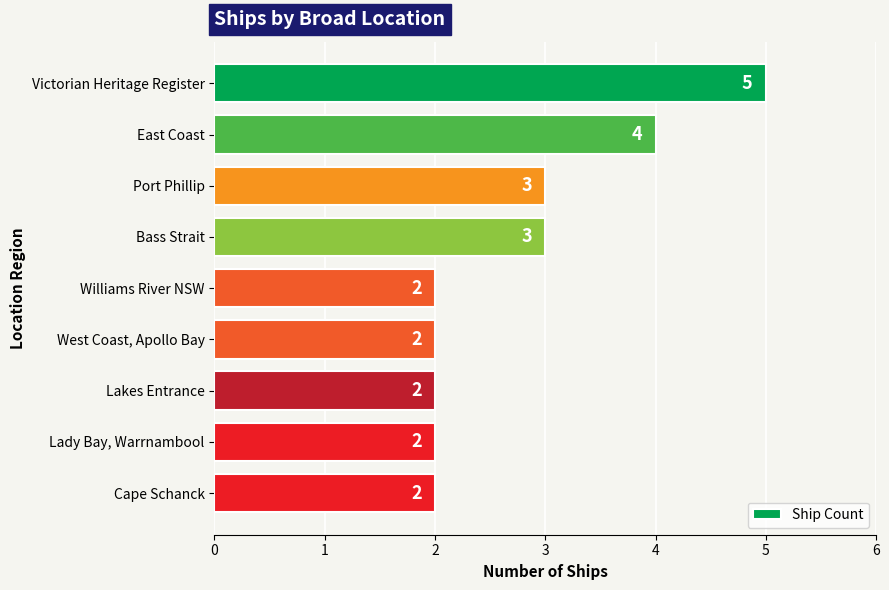

True or false: the data shows 3 at Bass Strait.

True